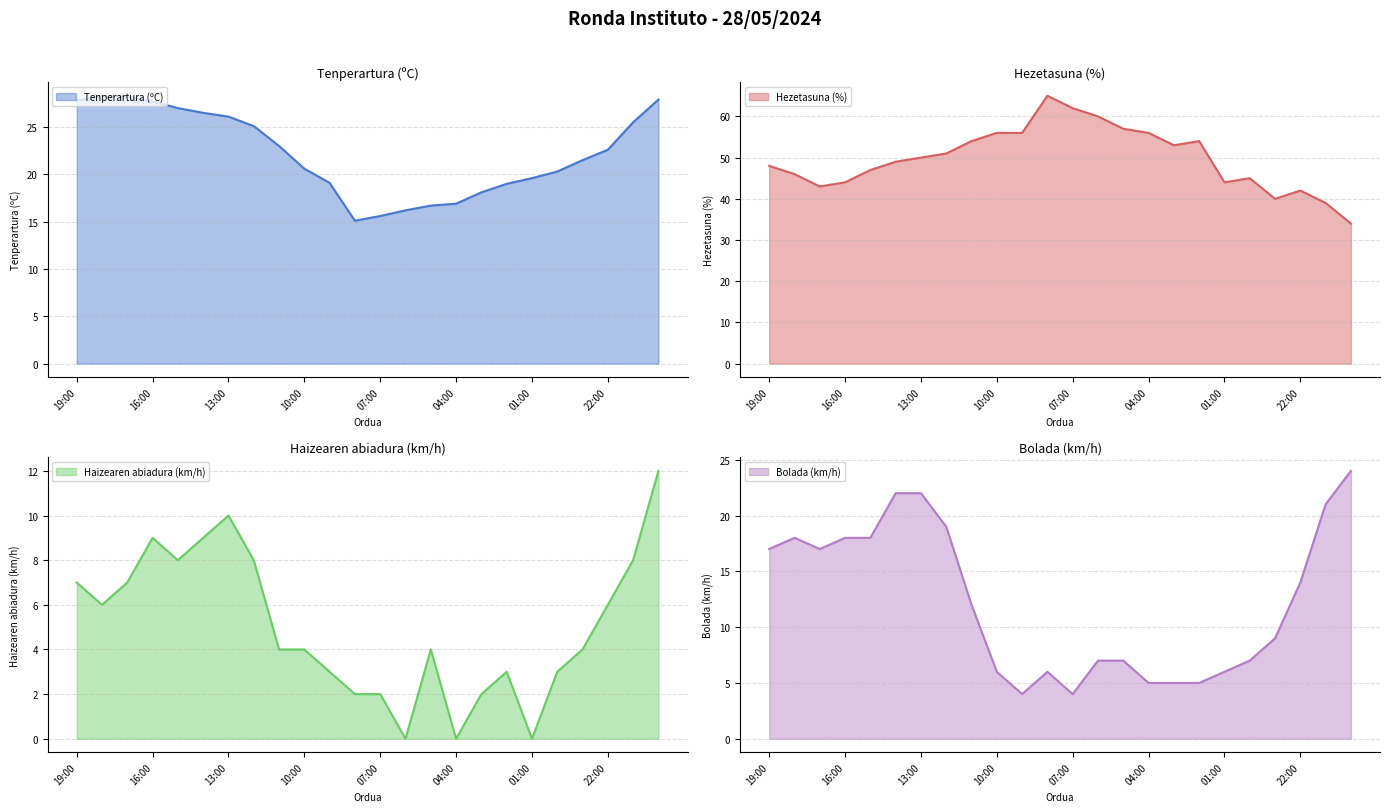

Reading left to right, what are all the values shown in this chart?

Tenperartura (ºC): 19:00=27.8	18:00=28.3	17:00=28.2	16:00=27.7	15:00=27.0	14:00=26.5	13:00=26.1	12:00=25.1	11:00=23.0	10:00=20.6	09:00=19.1	08:00=15.1	07:00=15.6	06:00=16.2	05:00=16.7	04:00=16.9	03:00=18.1	02:00=19.0	01:00=19.6	00:00=20.3	23:00=21.5	22:00=22.6	21:00=25.5	20:00=27.9
Hezetasuna (%): 19:00=48.0	18:00=46.0	17:00=43.0	16:00=44.0	15:00=47.0	14:00=49.0	13:00=50.0	12:00=51.0	11:00=54.0	10:00=56.0	09:00=56.0	08:00=65.0	07:00=62.0	06:00=60.0	05:00=57.0	04:00=56.0	03:00=53.0	02:00=54.0	01:00=44.0	00:00=45.0	23:00=40.0	22:00=42.0	21:00=39.0	20:00=34.0
Haizearen abiadura (km/h): 19:00=7.0	18:00=6.0	17:00=7.0	16:00=9.0	15:00=8.0	14:00=9.0	13:00=10.0	12:00=8.0	11:00=4.0	10:00=4.0	09:00=3.0	08:00=2.0	07:00=2.0	06:00=0.0	05:00=4.0	04:00=0.0	03:00=2.0	02:00=3.0	01:00=0.0	00:00=3.0	23:00=4.0	22:00=6.0	21:00=8.0	20:00=12.0
Bolada (km/h): 19:00=17.0	18:00=18.0	17:00=17.0	16:00=18.0	15:00=18.0	14:00=22.0	13:00=22.0	12:00=19.0	11:00=12.0	10:00=6.0	09:00=4.0	08:00=6.0	07:00=4.0	06:00=7.0	05:00=7.0	04:00=5.0	03:00=5.0	02:00=5.0	01:00=6.0	00:00=7.0	23:00=9.0	22:00=14.0	21:00=21.0	20:00=24.0